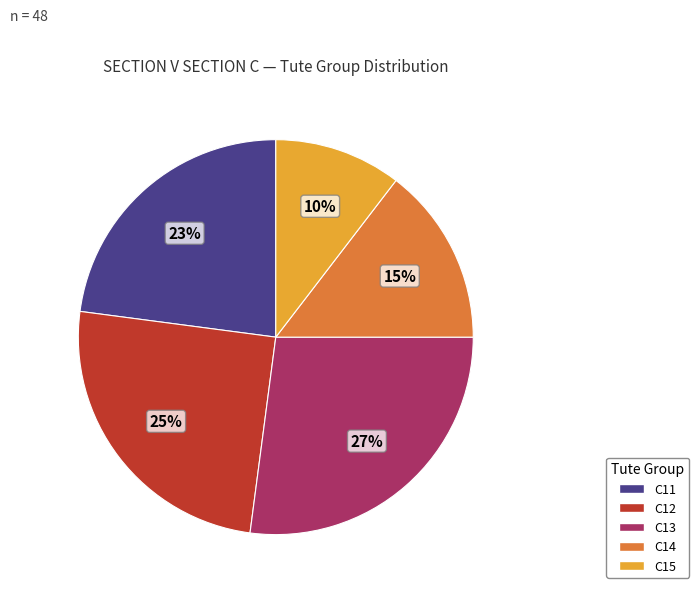

What percentage is the C13 slice, to the nearest percent?

27%